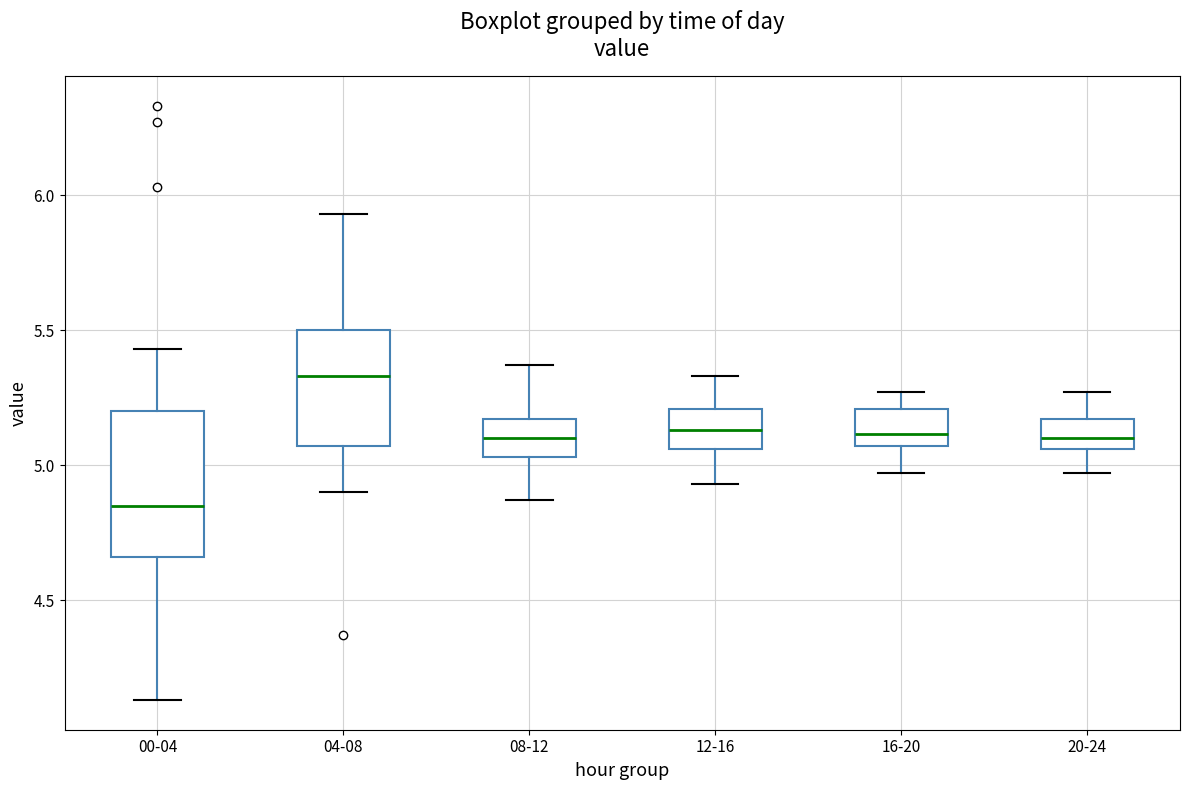

Which box has the highest median line?

04-08